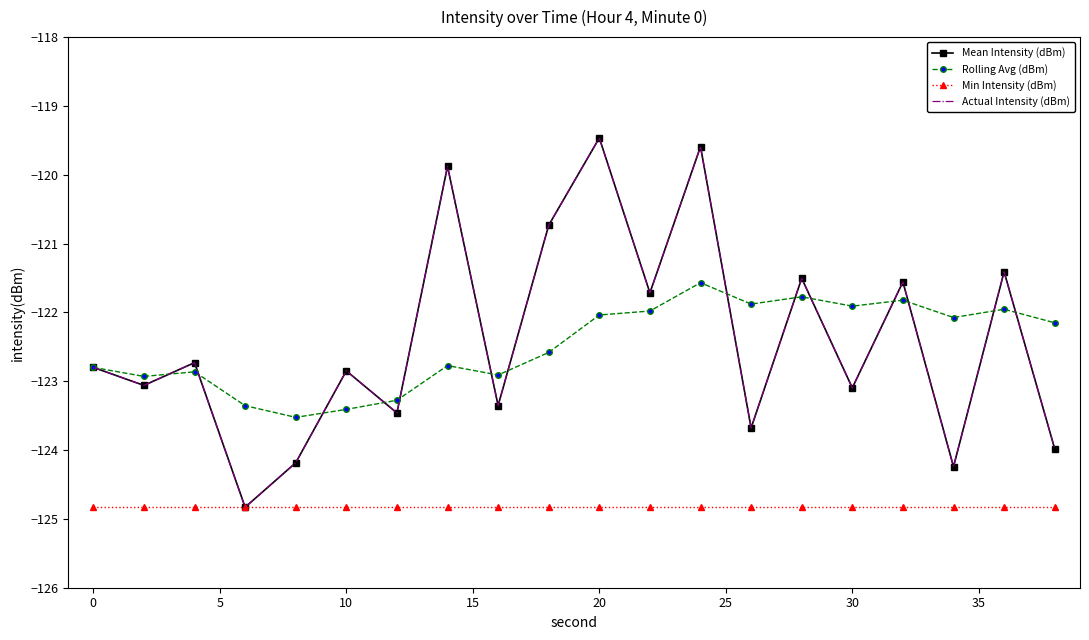

How many lines are shown in the chart?

4